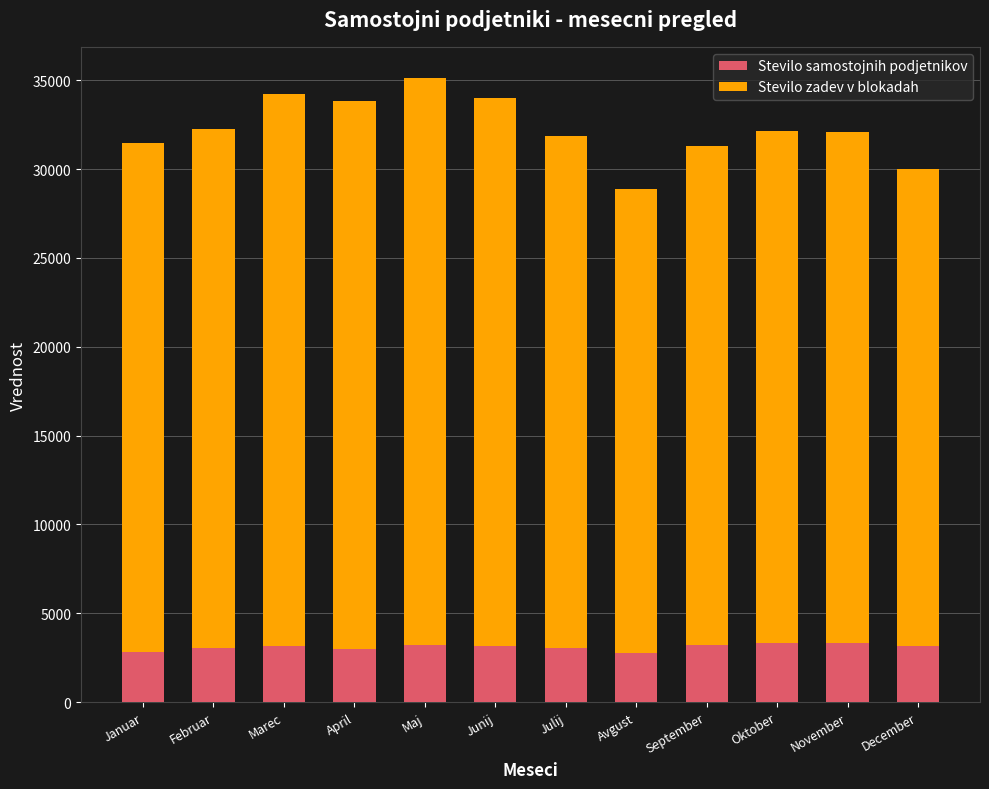

What is the average value of the Stevilo samostojnih podjetnikov series?

3108